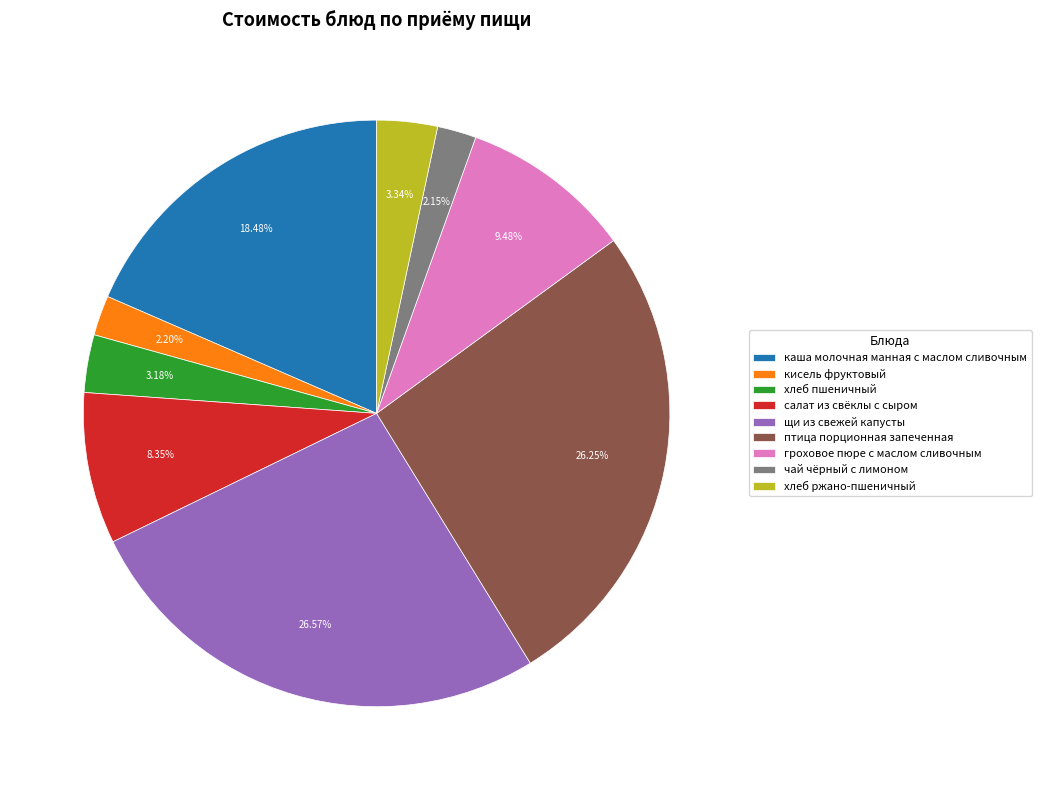

What is the ratio of the value at хлеб ржано-пшеничный to the value at кисель фруктовый?

1.5